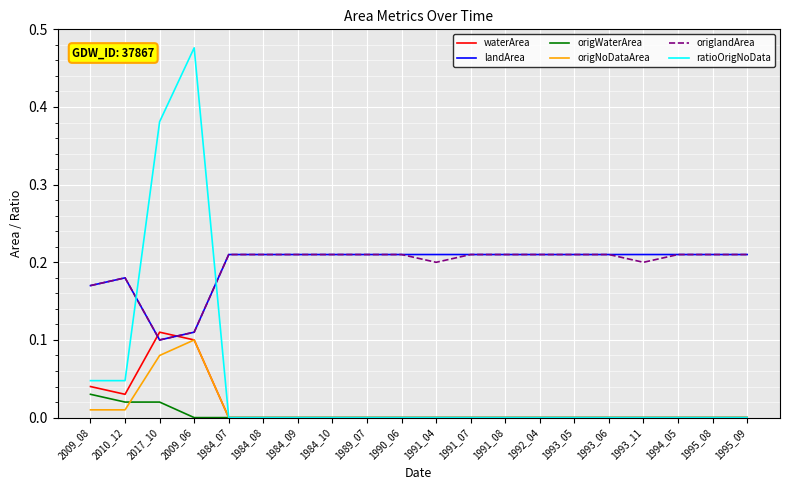

True or false: ratioOrigNoData has a value of 0.3 at 1989_07.

False